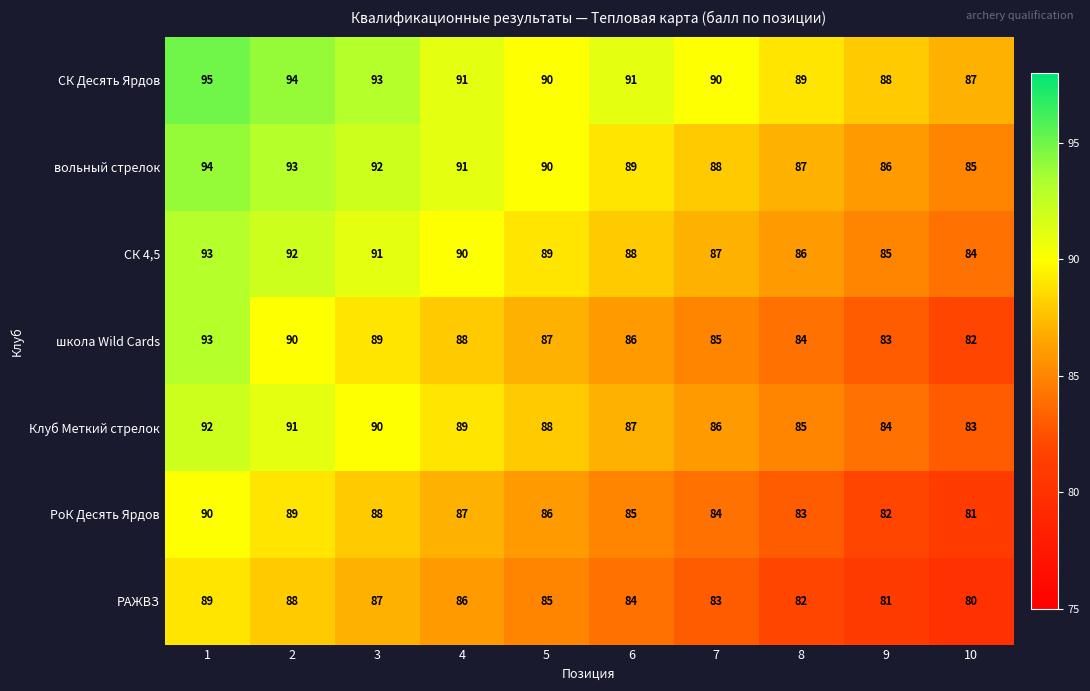

What is the difference between the highest and lowest values at 9?

7